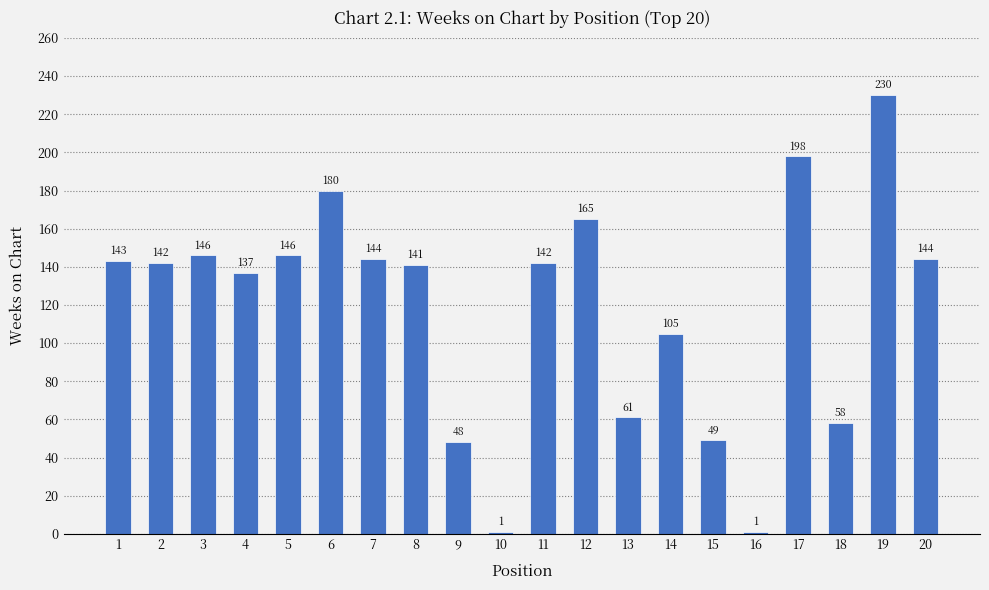

How many bars are there in total?

20